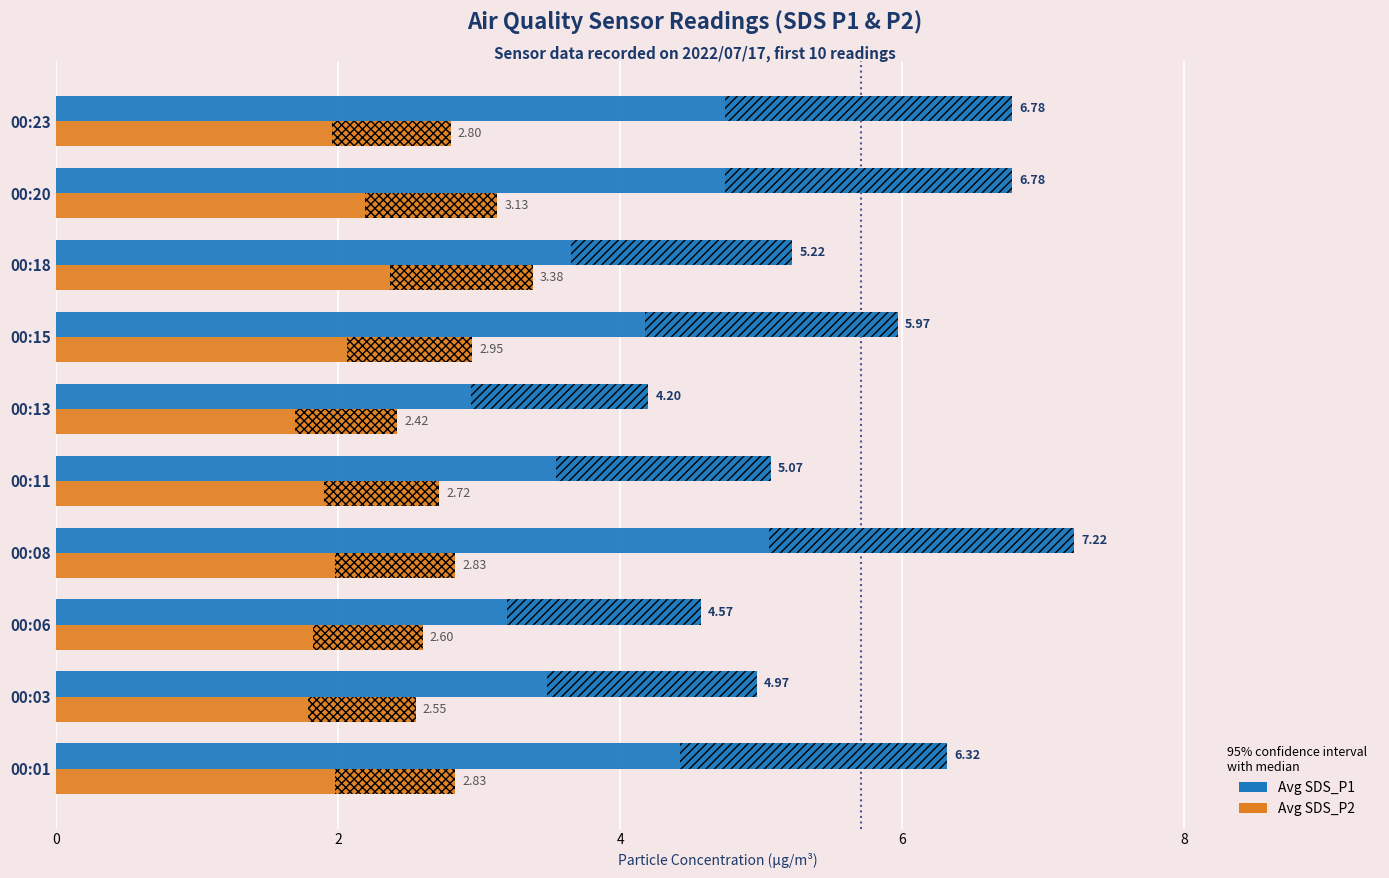

Reading right to left, what are all the values shown in this chart?

Avg SDS_P1: 6.8	6.8	5.2	6.0	4.2	5.1	7.2	4.6	5.0	6.3
Avg SDS_P2: 2.8	3.1	3.4	3.0	2.4	2.7	2.8	2.6	2.5	2.8